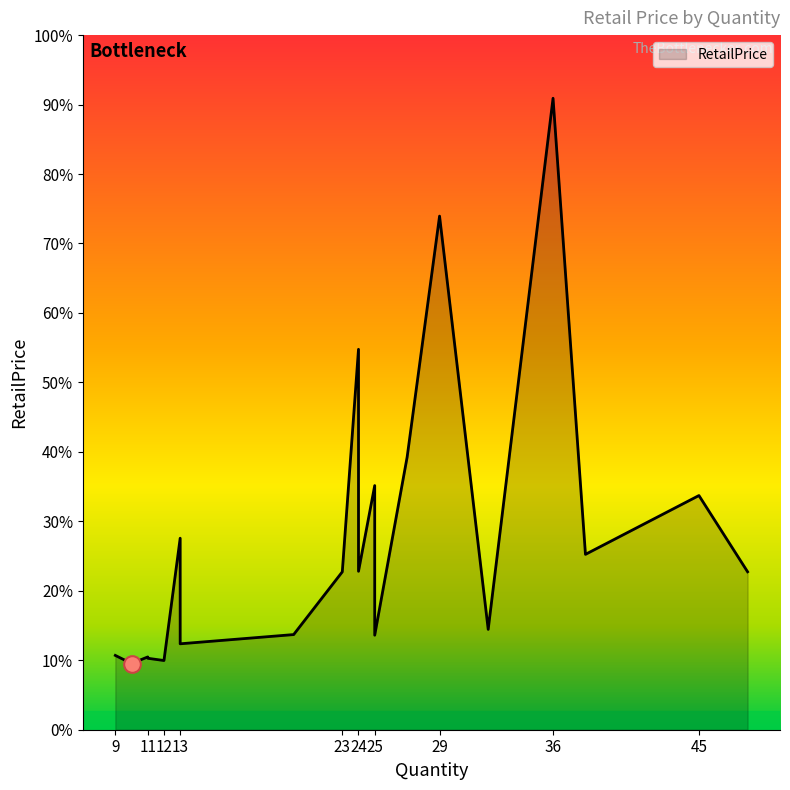

List the labels in order of value, smallest first.

10, 12, 11, 11, 9, 13, 25, 20, 32, 23, 48, 24, 38, 13, 45, 25, 27, 24, 29, 36